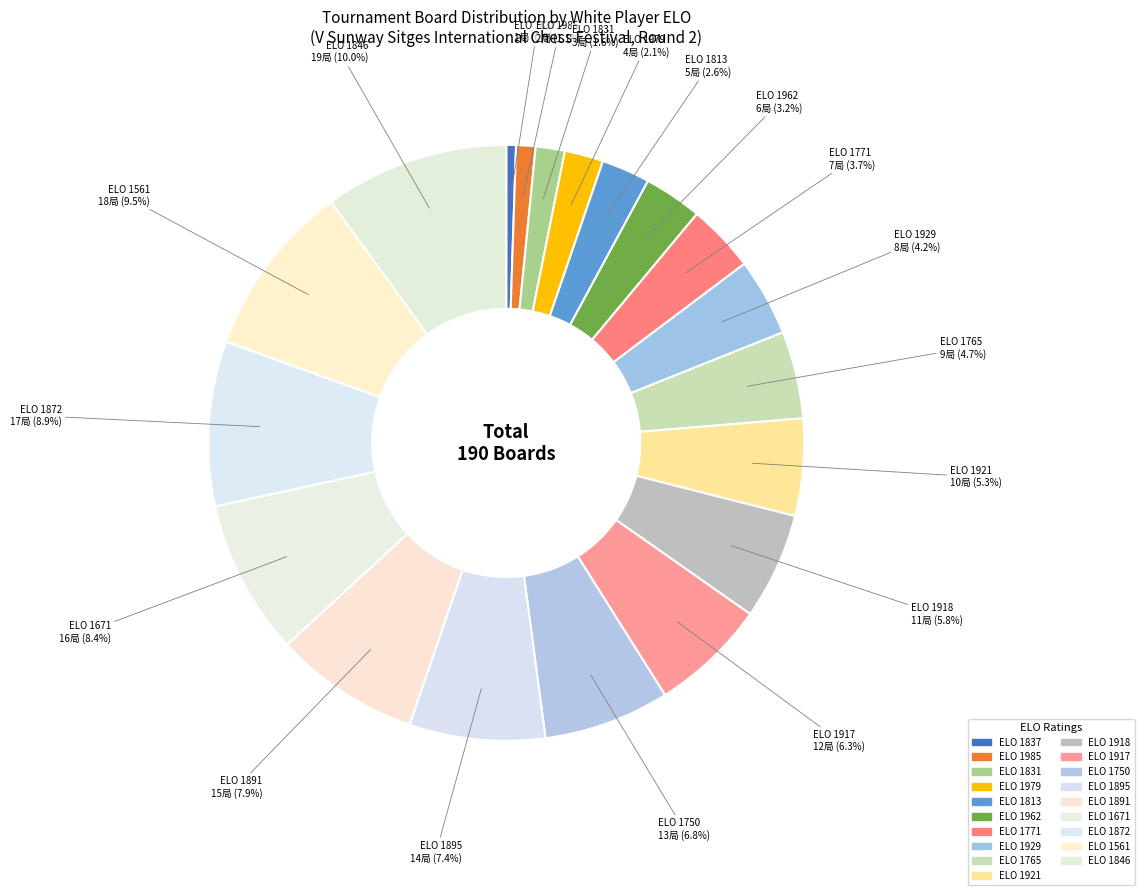

Approximately how many times larger is the value at ELO 1917 compared to ELO 1872?

0.7